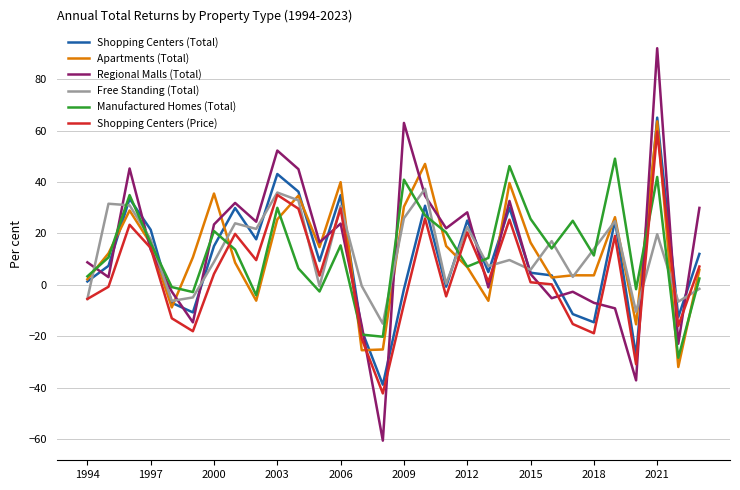

What is the minimum value for Apartments (Total)?

-31.9